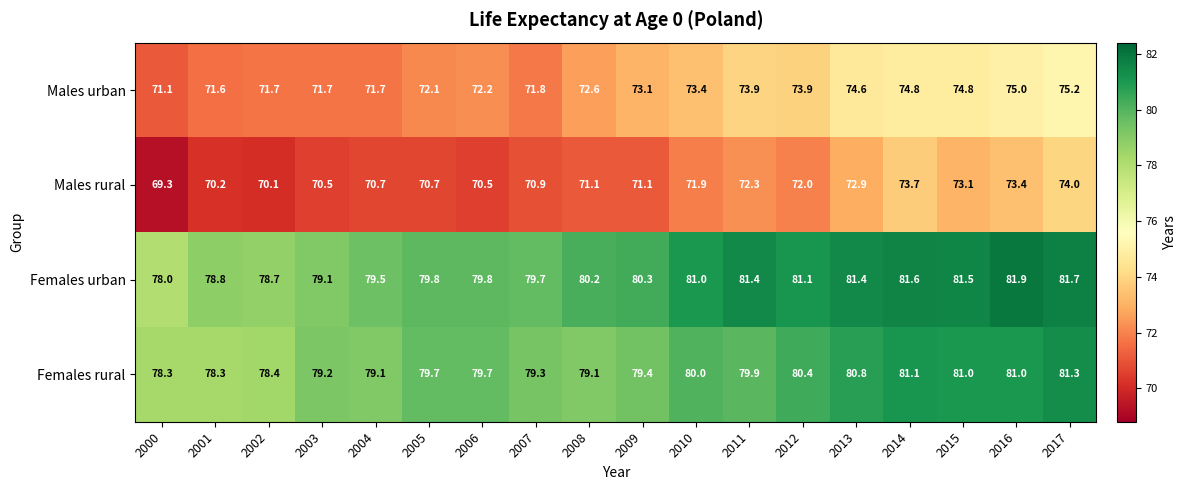

Which series changed the most between 2010 and 2011?

Males urban